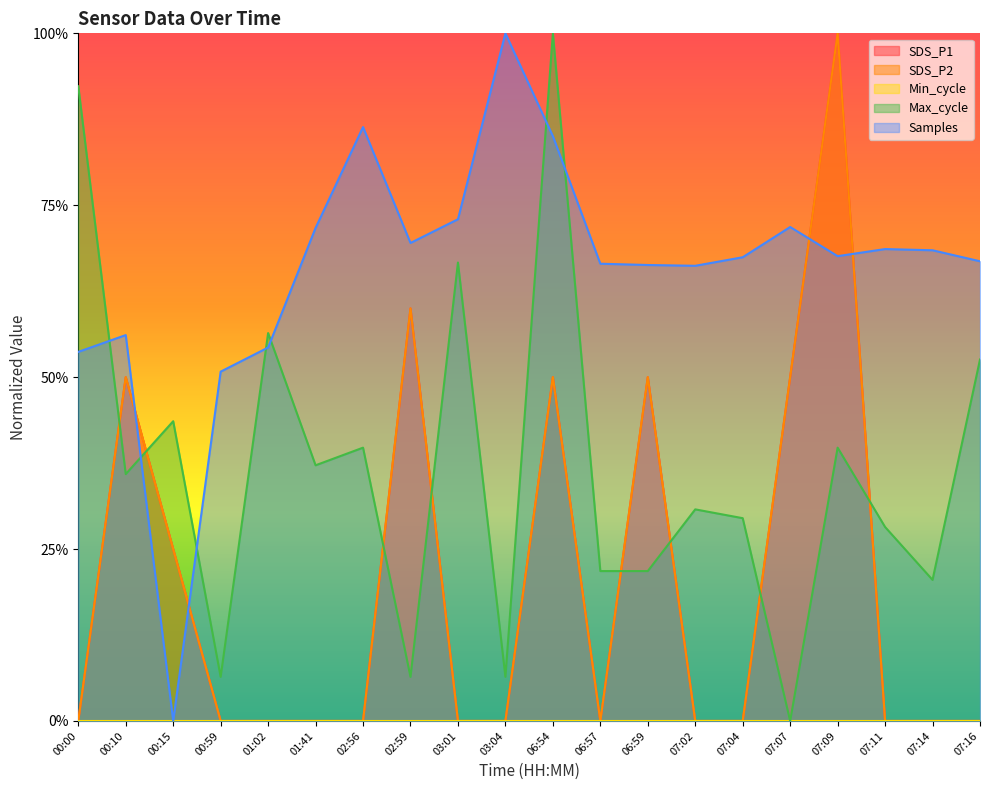

What is the greatest value displayed?

1.0